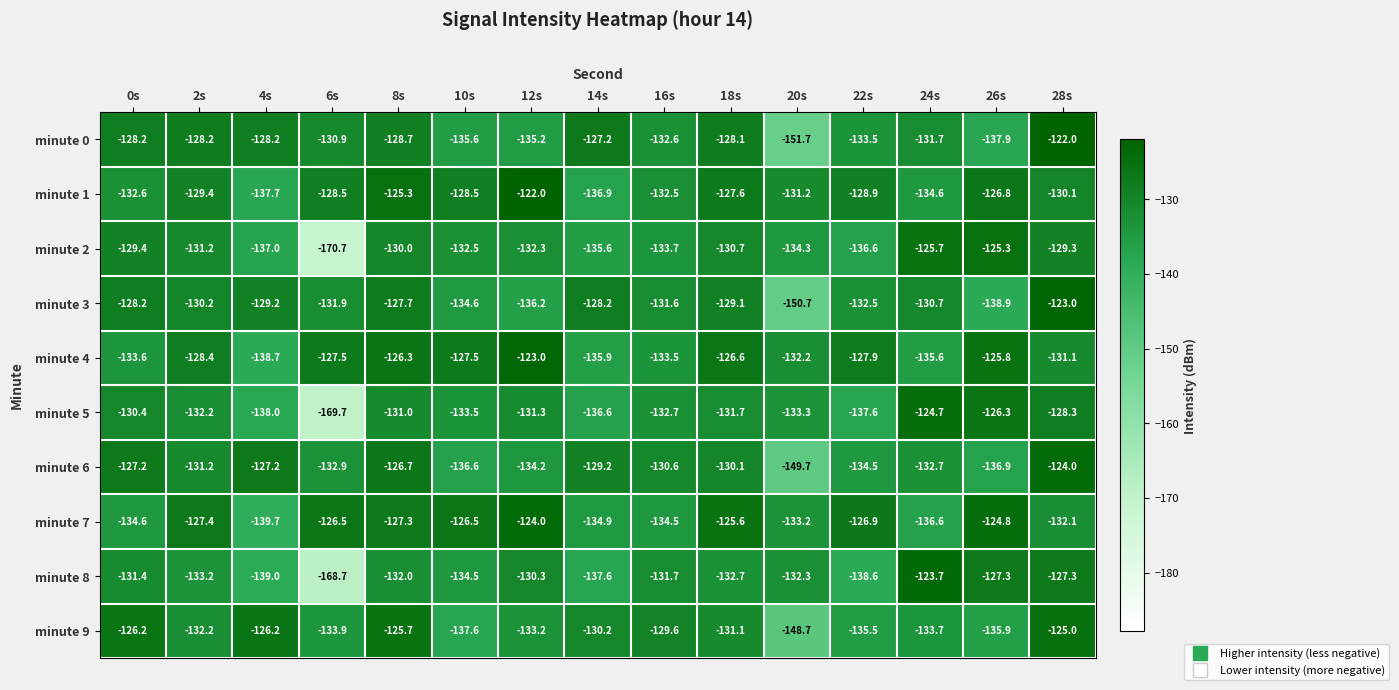

Which series has the widest spread of values?

minute 2